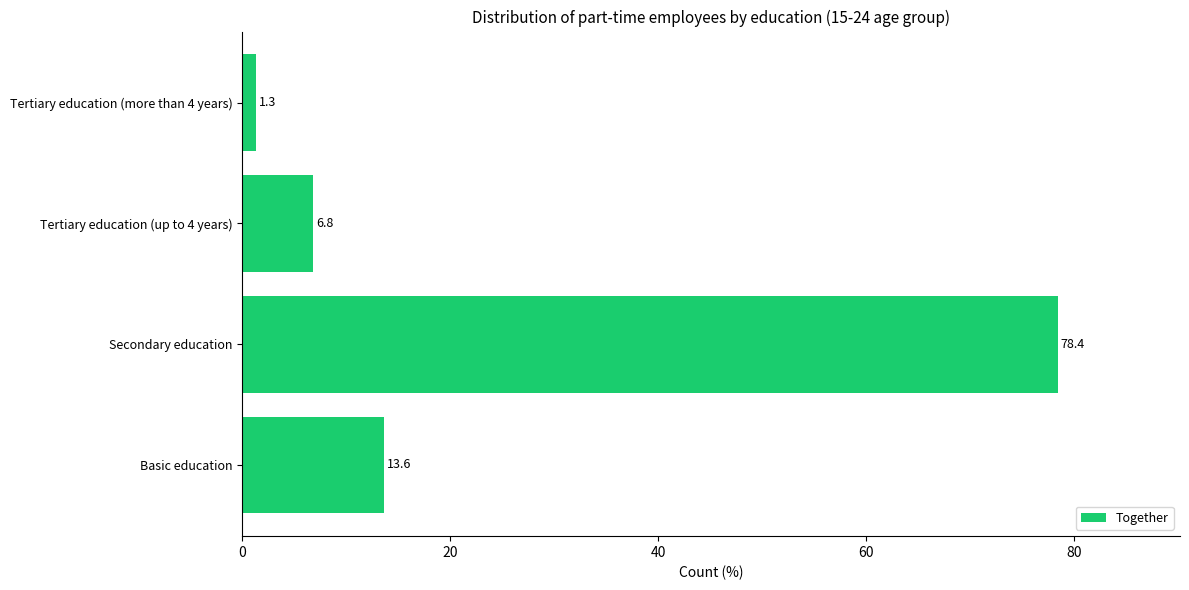

What is the average value?

25.0